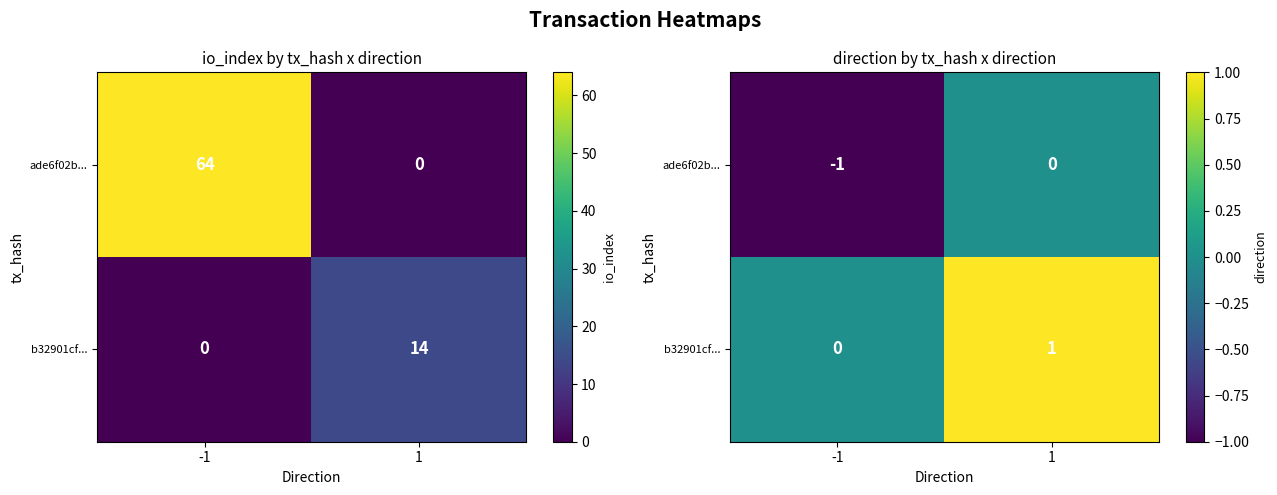

List the labels in order of b32901cf... value, largest first.

1, -1